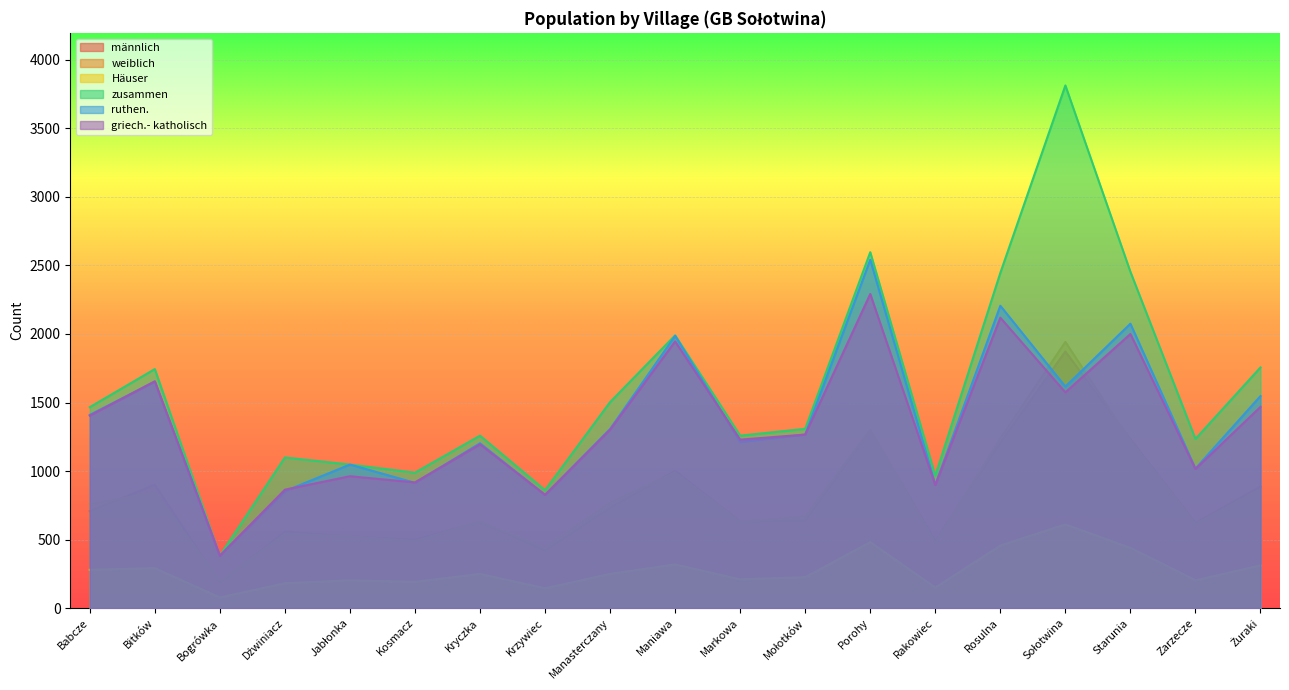

At which label is männlich closest to 1029?

Maniawa